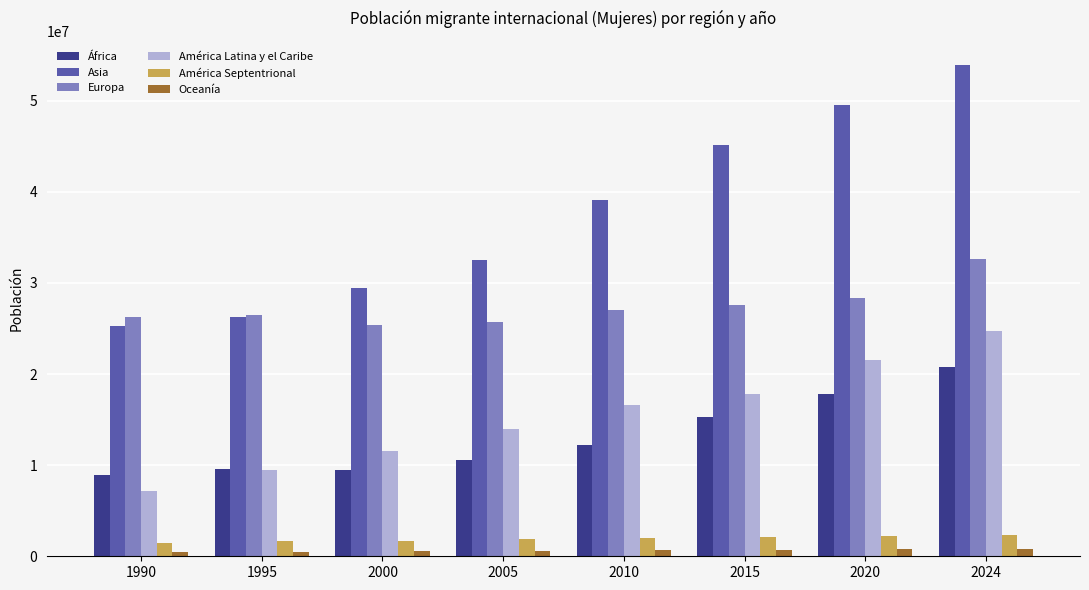

Which series changed the most between 1995 and 2015?

Asia